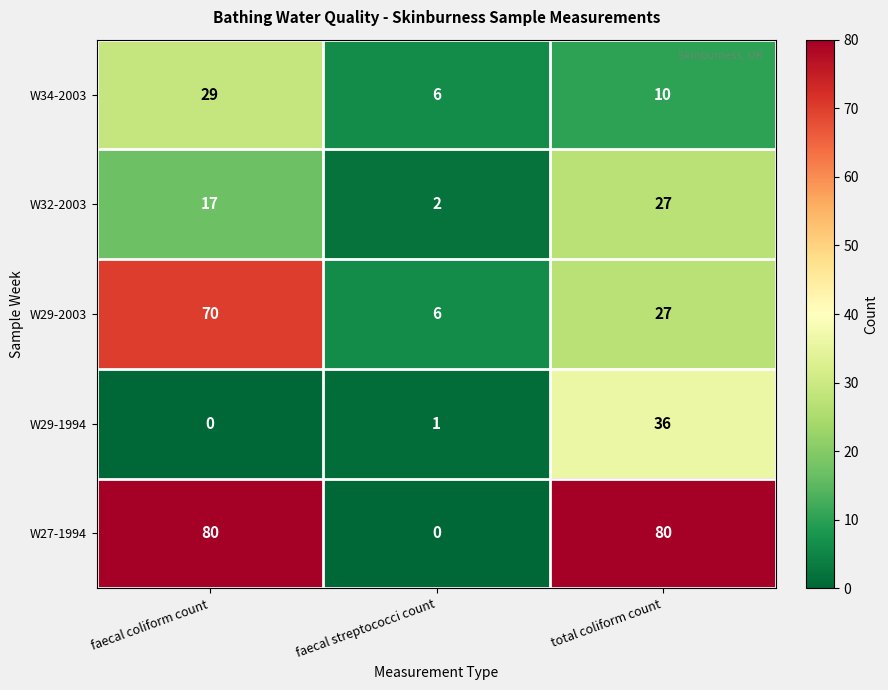

Reading left to right, transcribe all the data shown in this chart.

W34-2003: 29	6	10
W32-2003: 17	2	27
W29-2003: 70	6	27
W29-1994: 0	1	36
W27-1994: 80	0	80